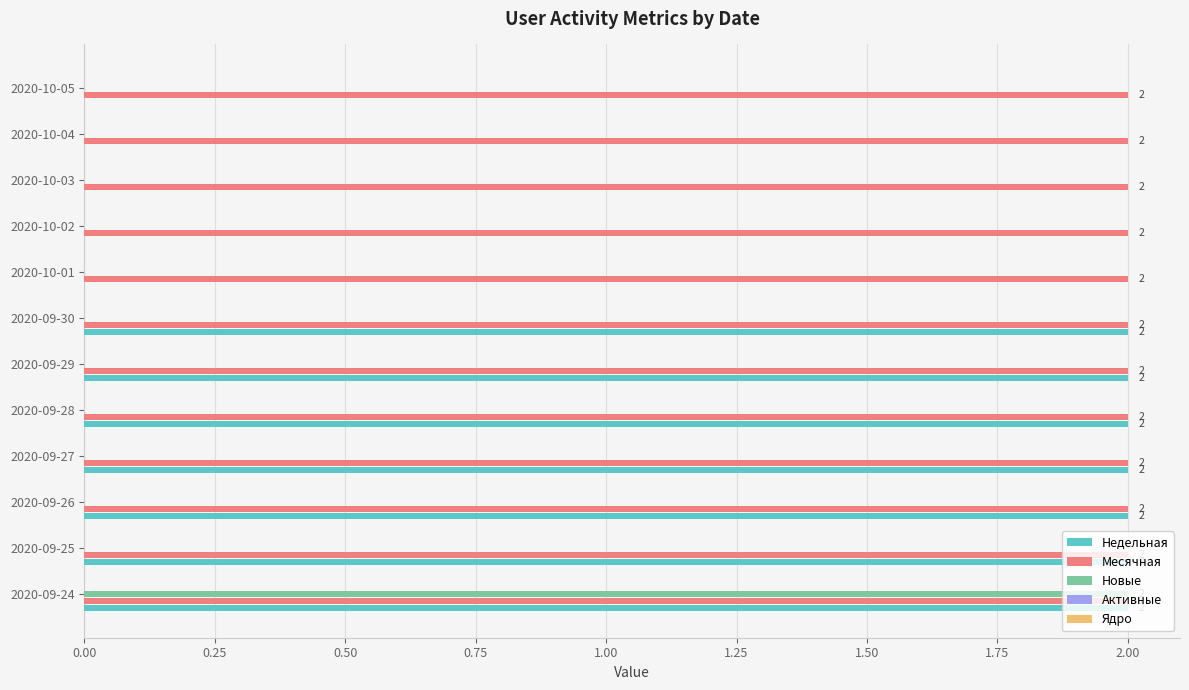

The Месячная series shows 3 at 2020-09-29. True or false?

False